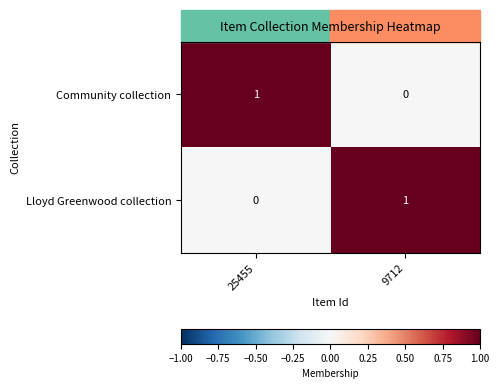

The value of Lloyd Greenwood collection at 25455 is 0. True or false?

True